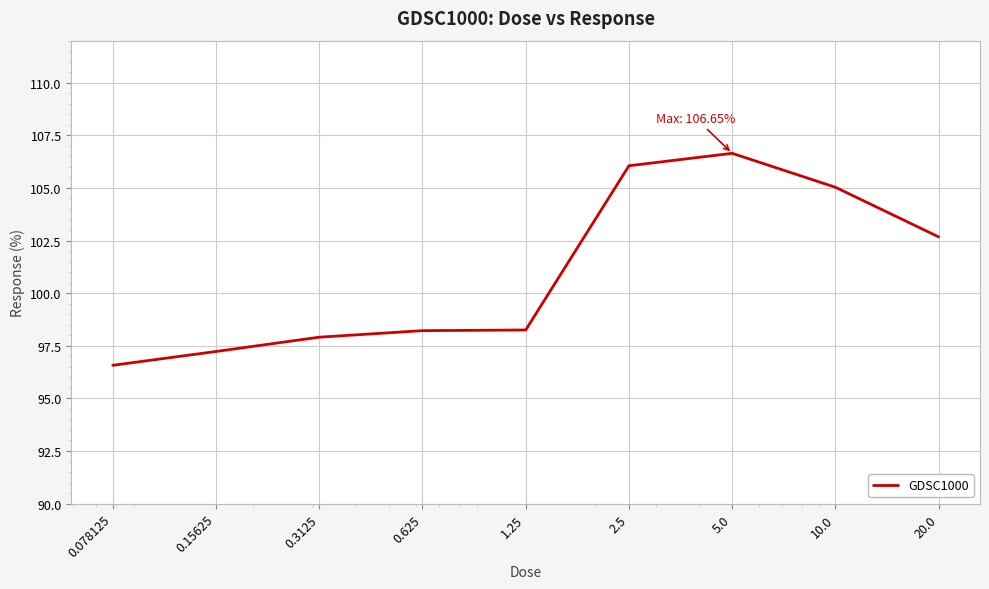

Count the number of data series in this chart.

1